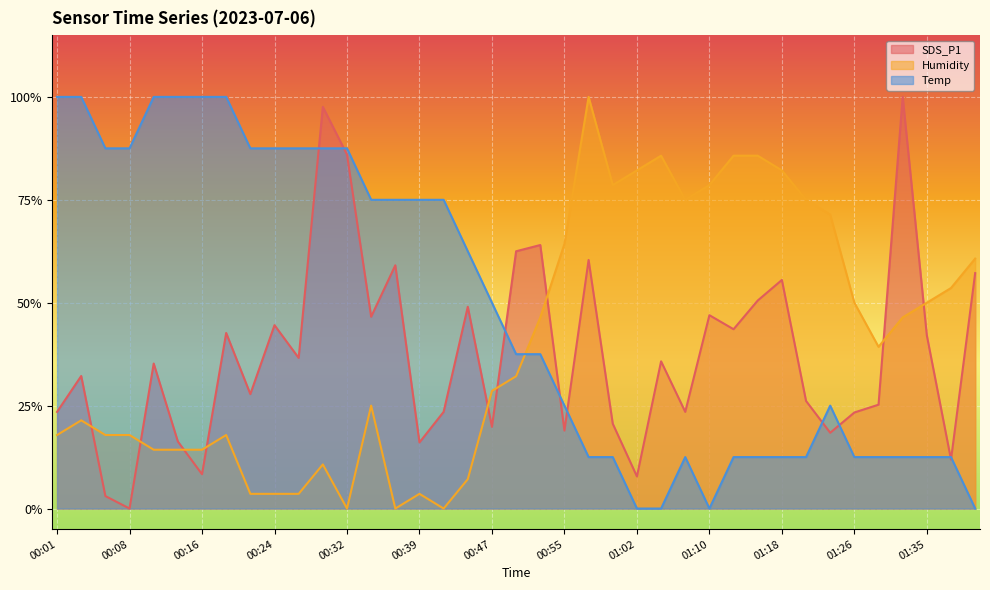

How many categories are shown in the chart?

39